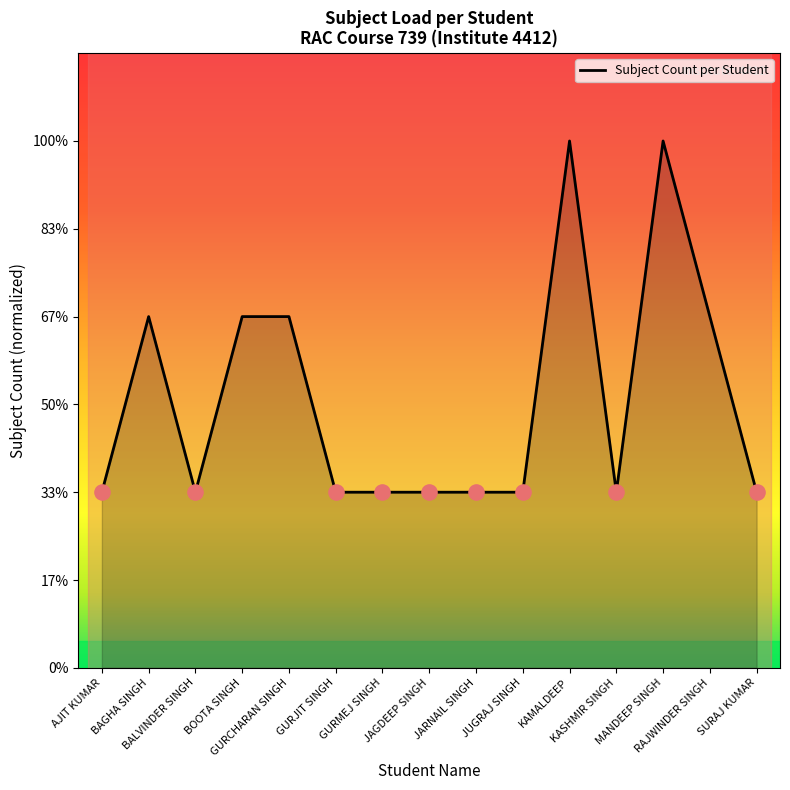

Is this an area chart (filled region under the line)?

Yes